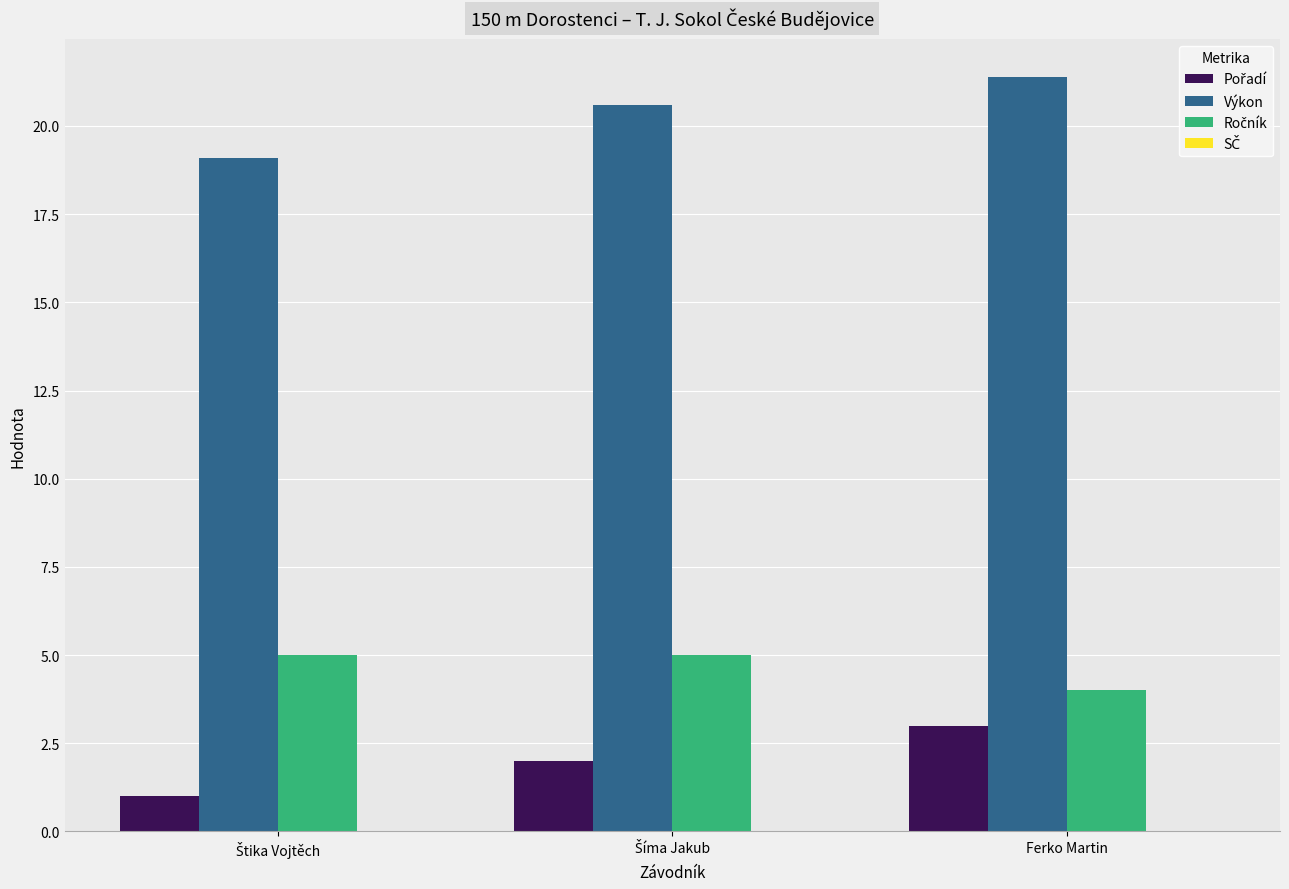

Which category has the highest value across all series?

Ferko Martin